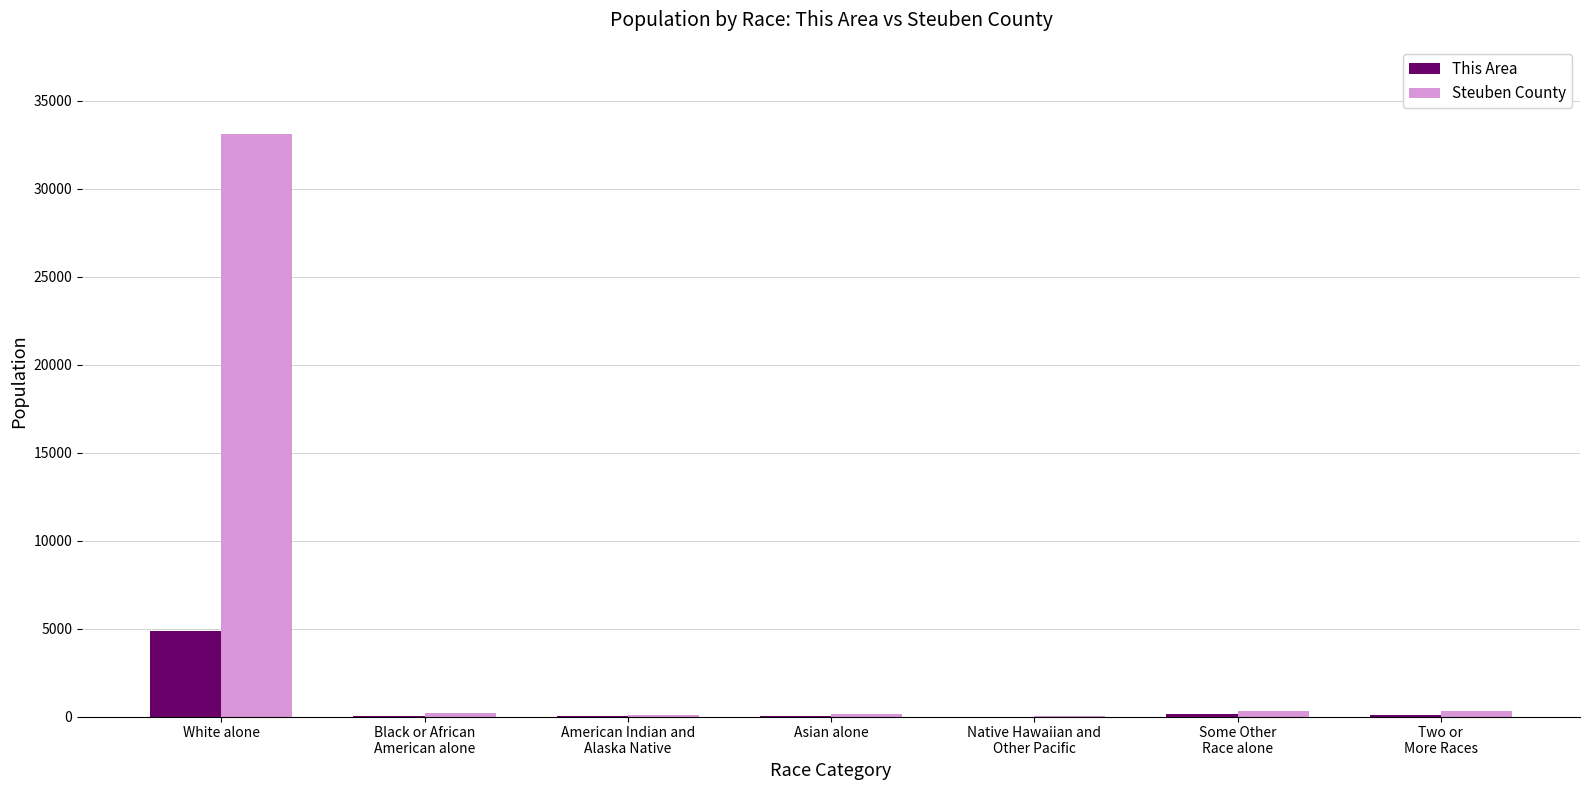

Which label corresponds to the largest value in the chart?

White alone